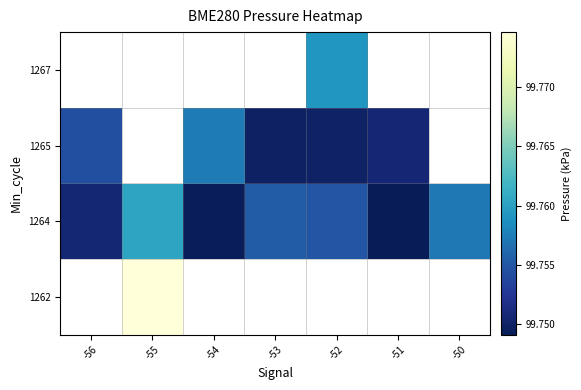

Rank the series by their maximum value, from lowest to highest.

1265, 1267, 1262, 1264